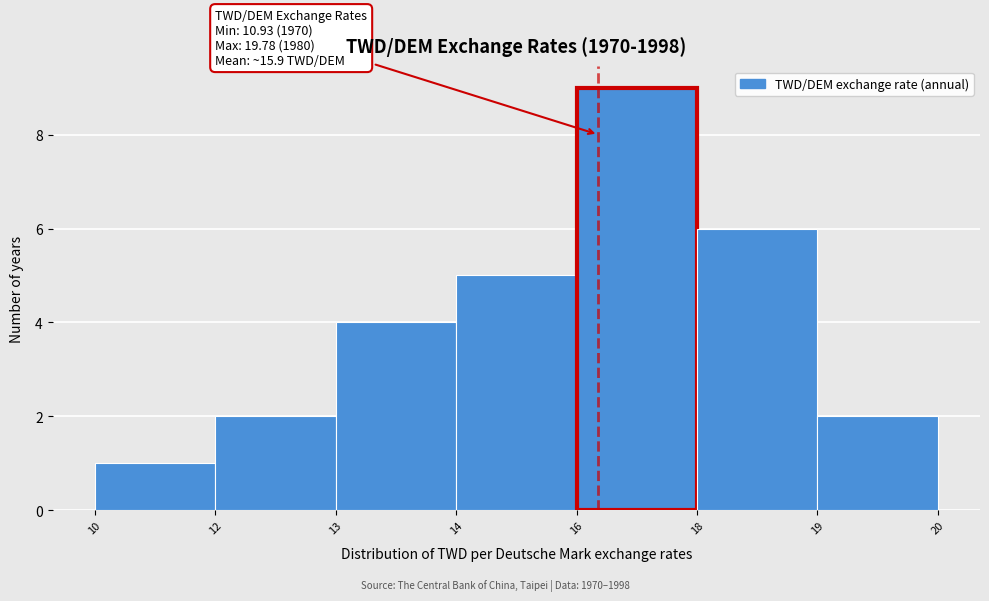

Reading left to right, extract all data points from this chart.

1	2	4	5	9	6	2